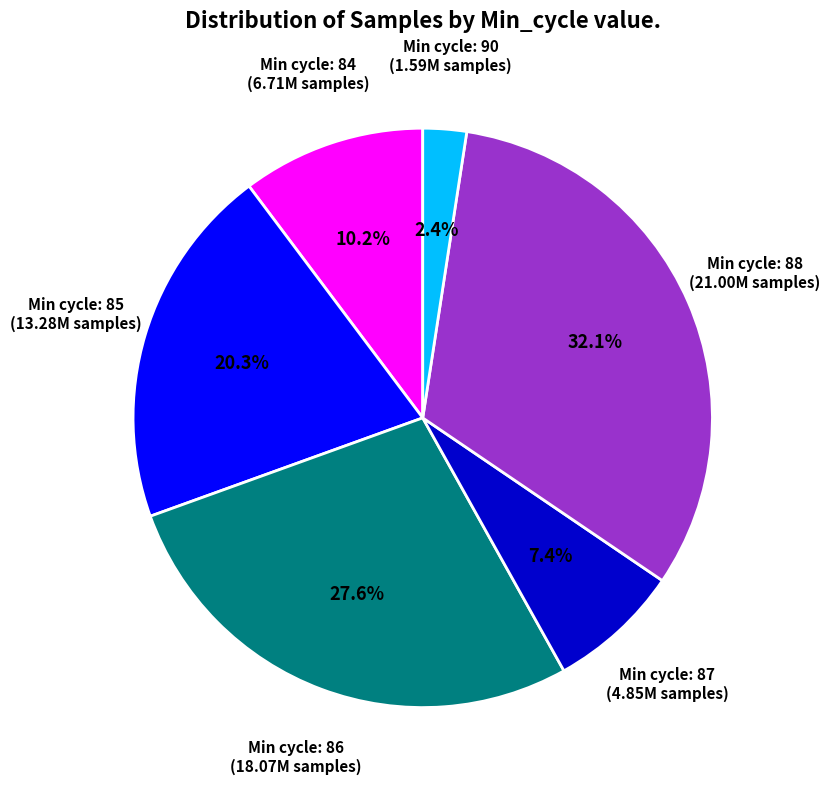

Is there a majority slice in this chart?

No